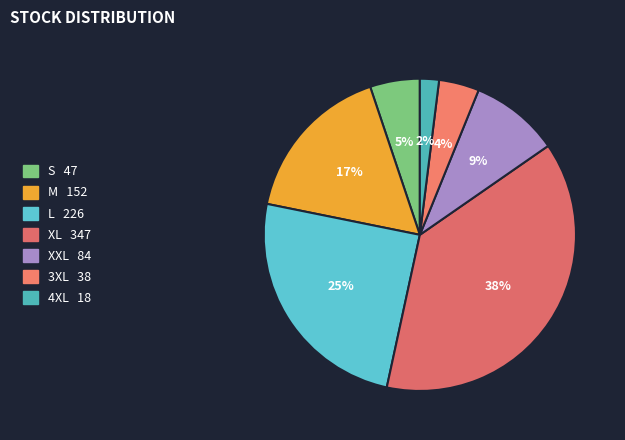

Is S the majority of the pie?

No